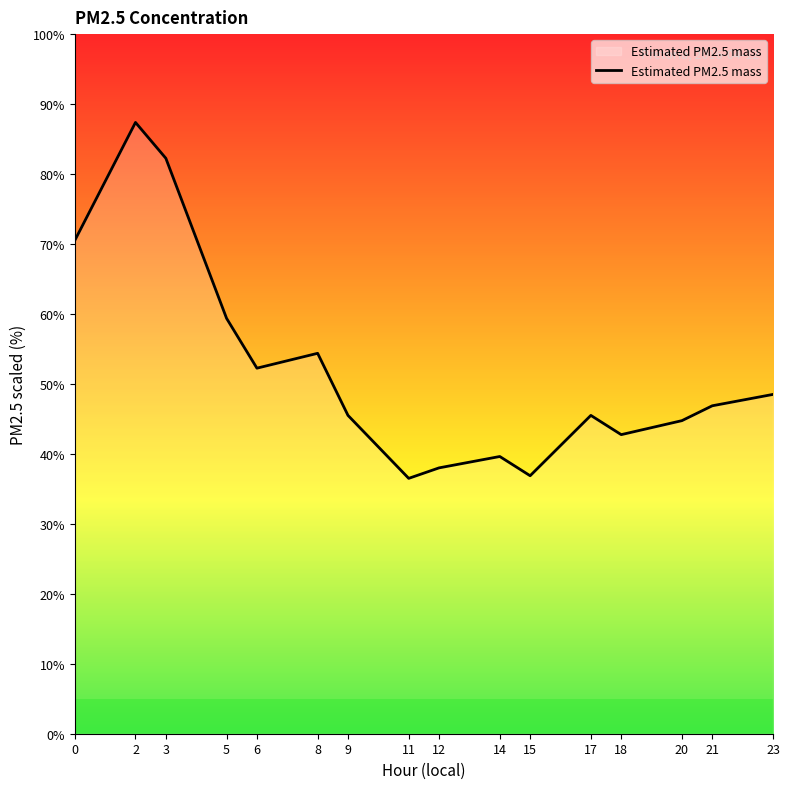

What is the greatest value displayed?

87.4